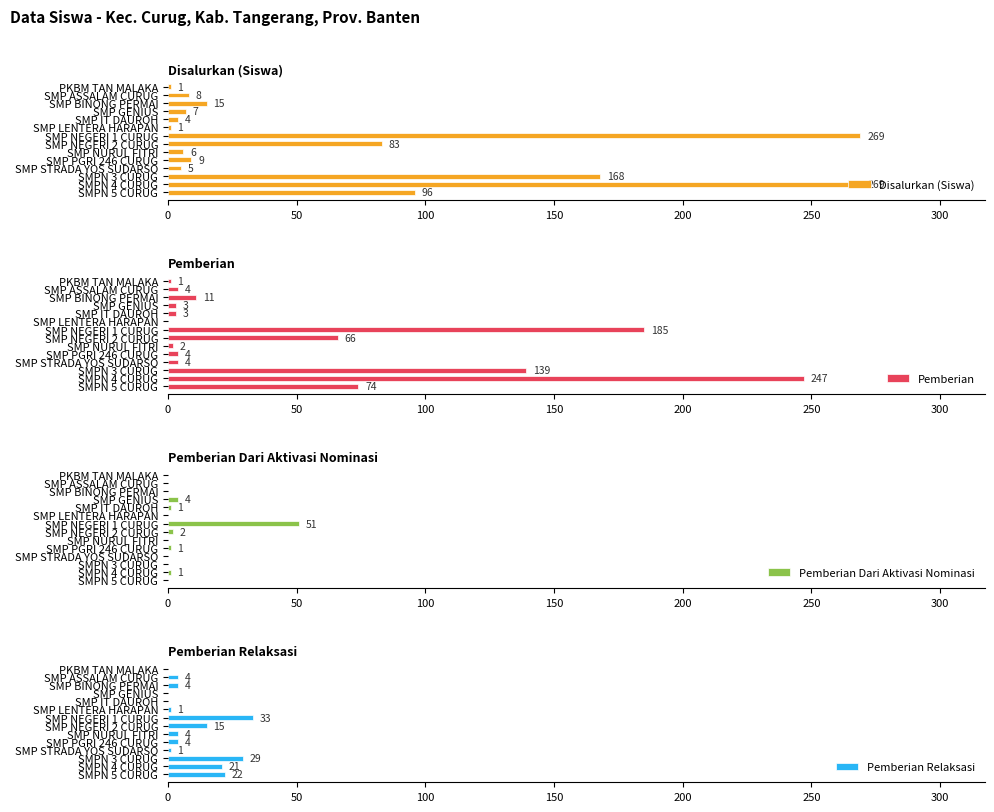

Which series has the largest total across all categories?

Disalurkan (Siswa)